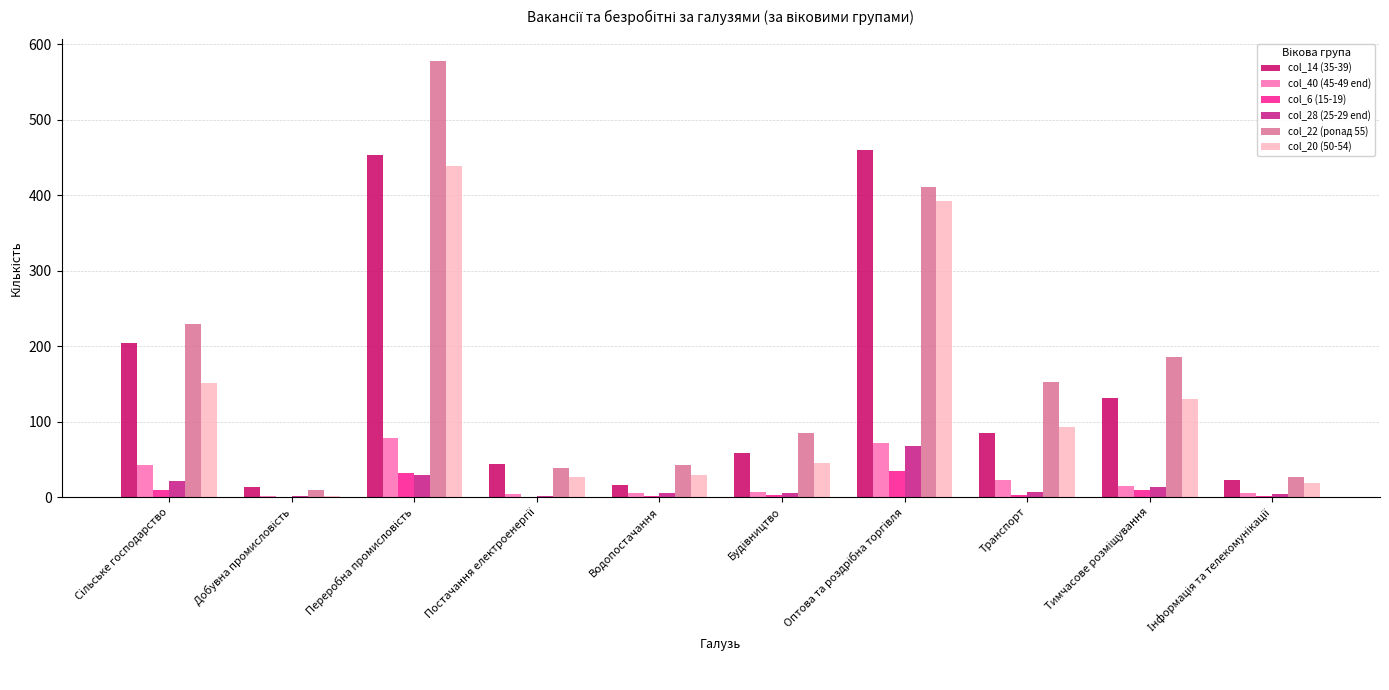

Which series has the largest total across all categories?

col_22 (ponад 55)